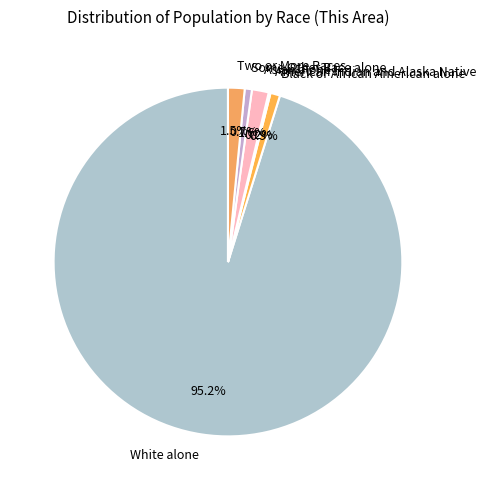

What is the majority slice?

White alone